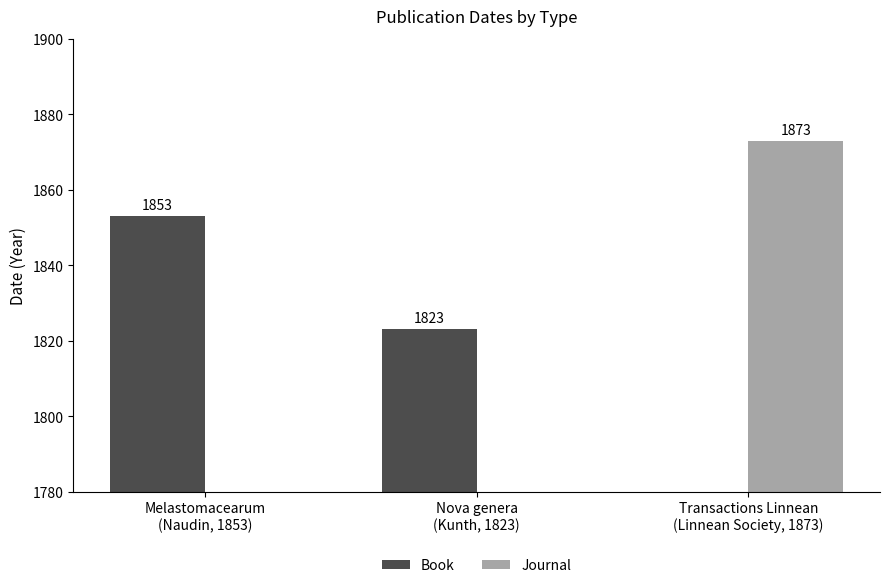

Reading left to right, list all the values displayed in this chart.

Book: Melastomacearum
(Naudin, 1853)=1853	Nova genera
(Kunth, 1823)=1823	Transactions Linnean
(Linnean Society, 1873)=0
Journal: Melastomacearum
(Naudin, 1853)=0	Nova genera
(Kunth, 1823)=0	Transactions Linnean
(Linnean Society, 1873)=1873